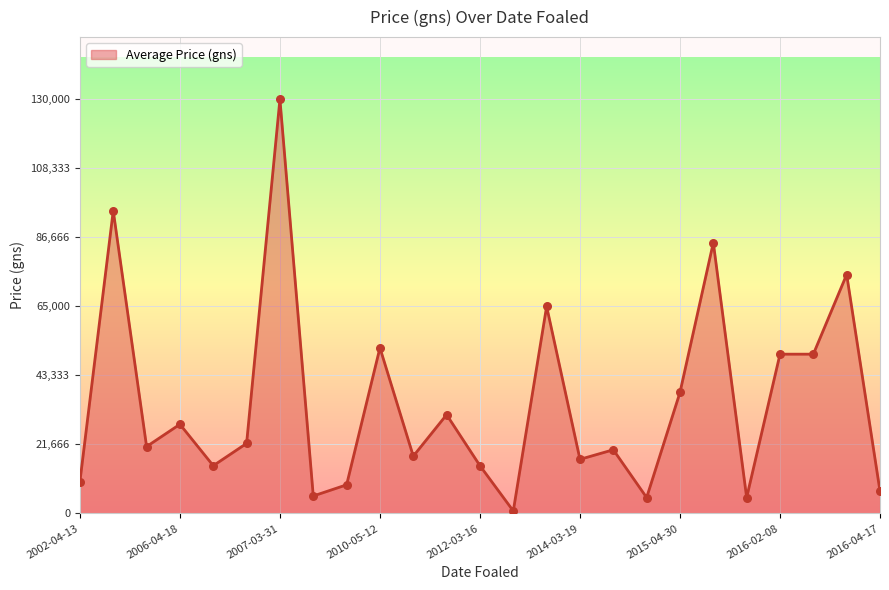

What is the maximum value shown in the chart?

130000